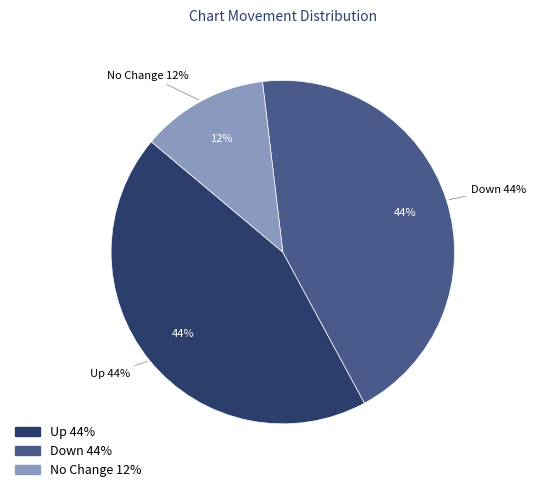

Does - represent more than half of the total?

No